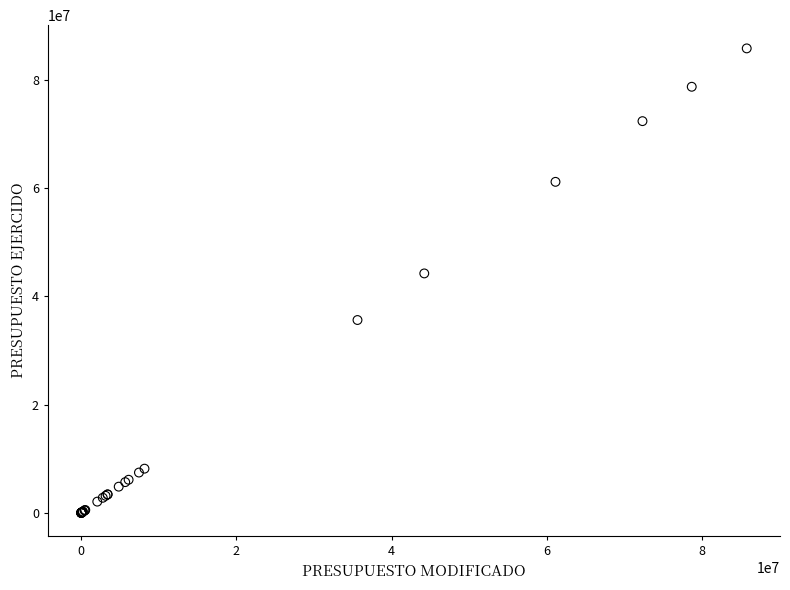

What Y value in the scatter plot is closest to 42886708?

44212357.1